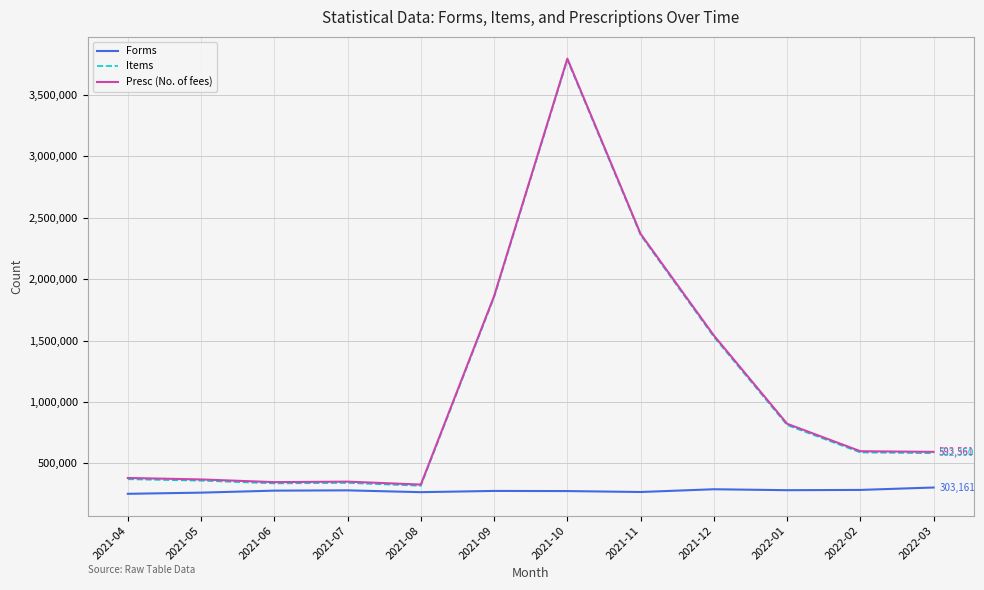

Where is Items nearest to the value 2051489?

2021-09